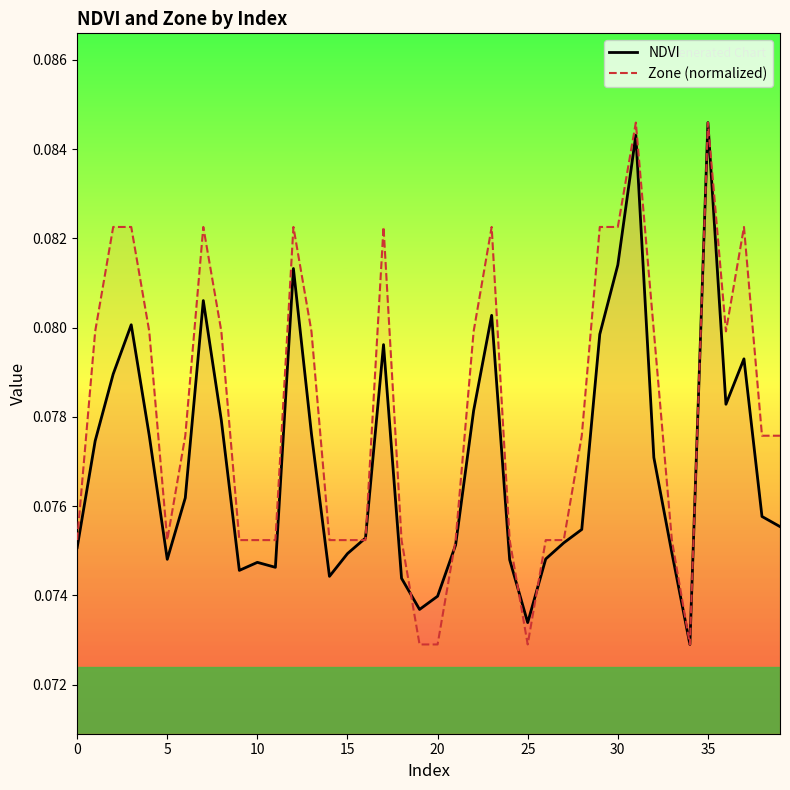

What is the value of the NDVI point at the 2nd from the left?

0.1